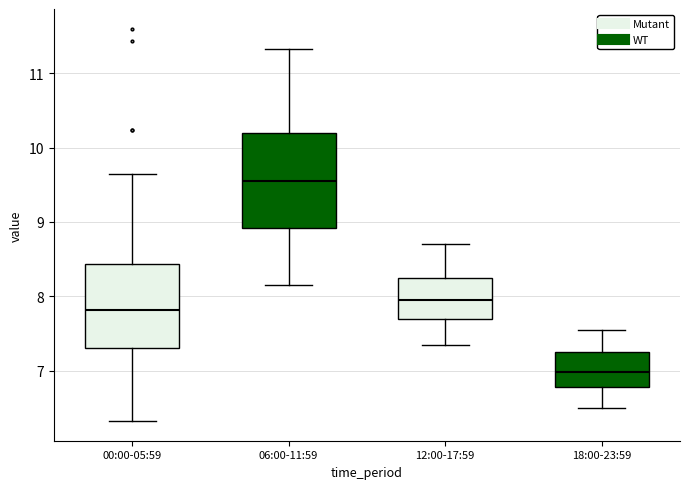

Reading left to right, transcribe this box plot: for each box, give where its median line is, the range the box spans, and where its two whiskers end, as read against the y-axis. The values are not printed on the chart, so give them approximately, as read against the axis.

00:00-05:59: median 7.8, box 7.3 to 8.4, whiskers 6.3 to 9.7
06:00-11:59: median 9.6, box 8.9 to 10.2, whiskers 8.2 to 11.3
12:00-17:59: median 8.0, box 7.7 to 8.3, whiskers 7.4 to 8.7
18:00-23:59: median 7.0, box 6.8 to 7.3, whiskers 6.5 to 7.6